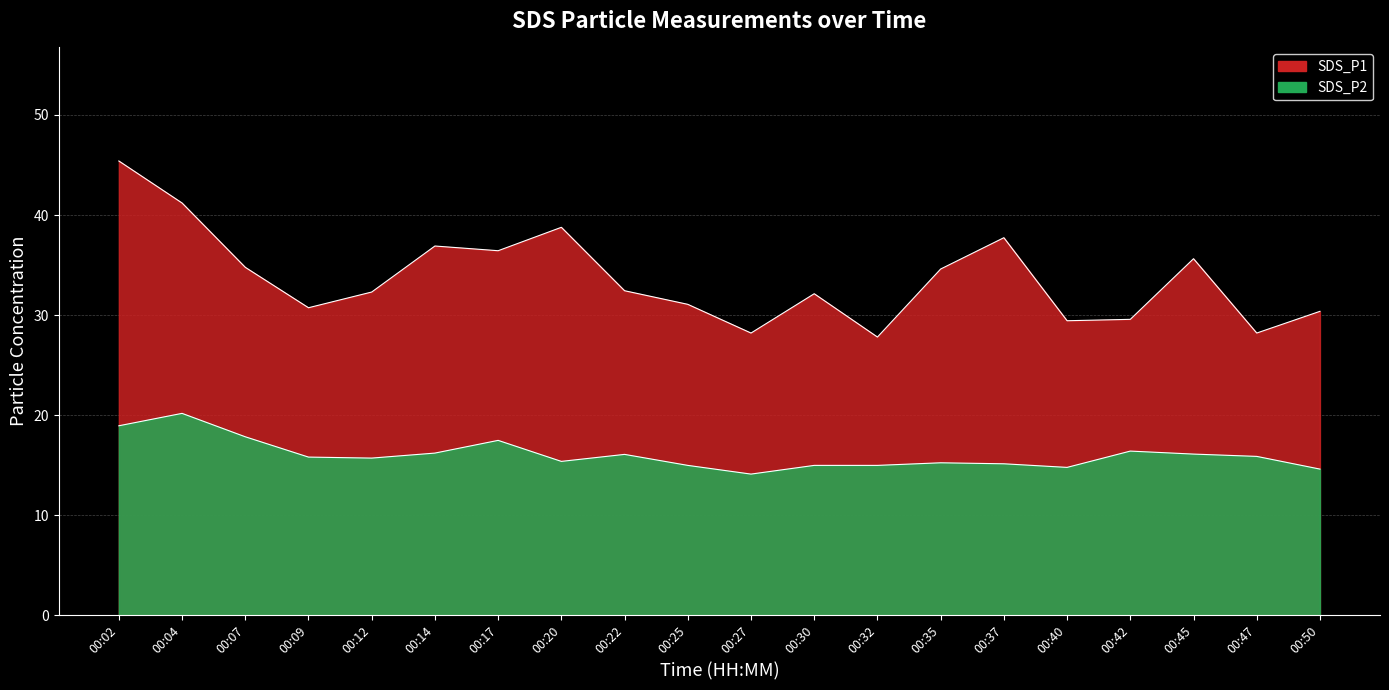

How many interior local peaks does the SDS_P1 series have?

5